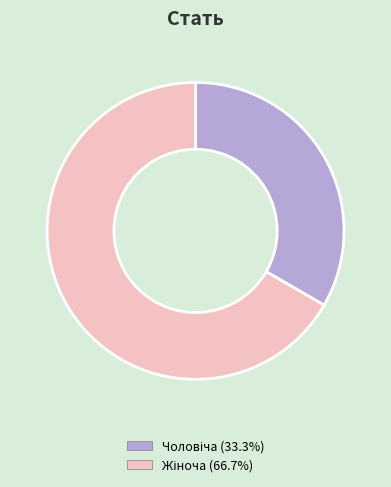

Does any single category account for the majority?

Yes